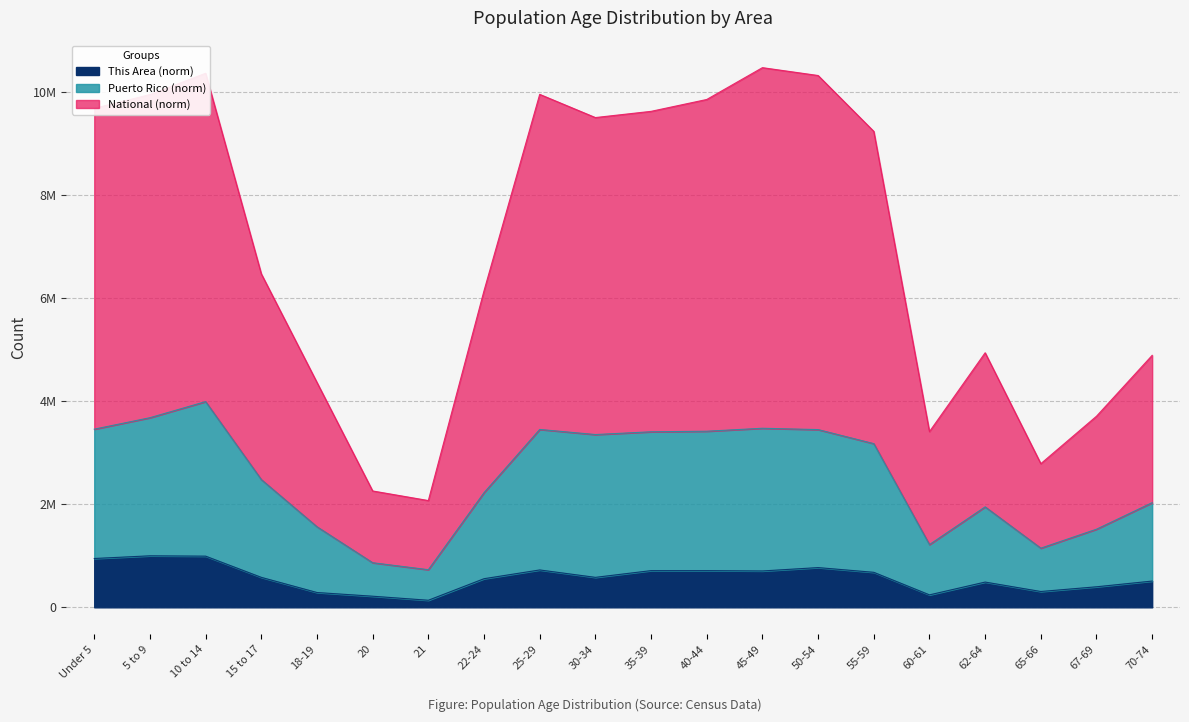

List the labels in order of This Area value, smallest first.

21, 20, 60-61, 18-19, 65-66, 67-69, 62-64, 70-74, 22-24, 15 to 17, 30-34, 55-59, 45-49, 35-39, 40-44, 25-29, 50-54, Under 5, 10 to 14, 5 to 9